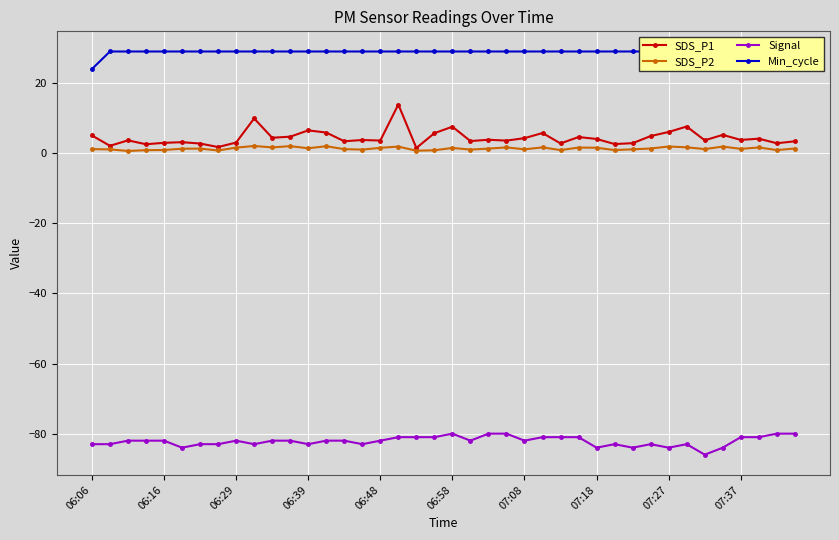

True or false: SDS_P2 has more than 1 interior local peaks.

True